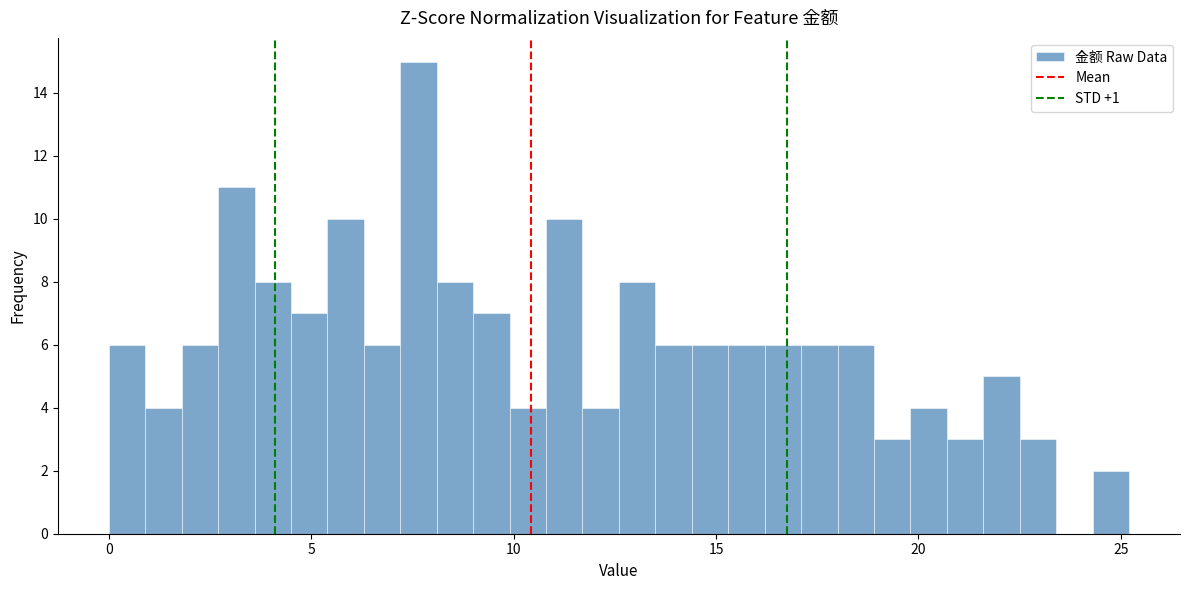

Read against the x-axis, roughly where is the centre of the tallest bar?

7.5